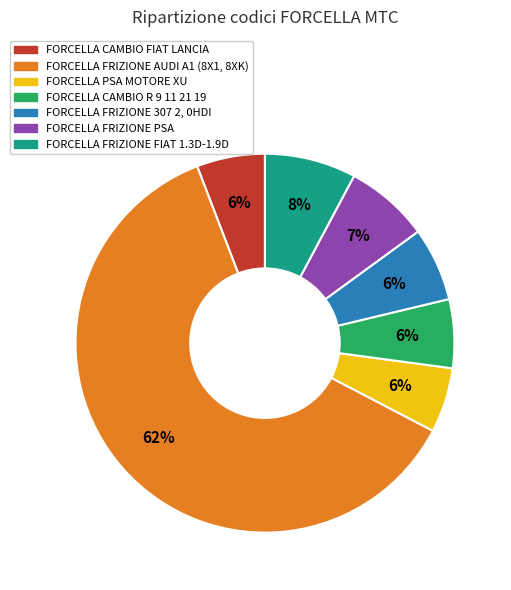

Count the number of slices in the pie.

7